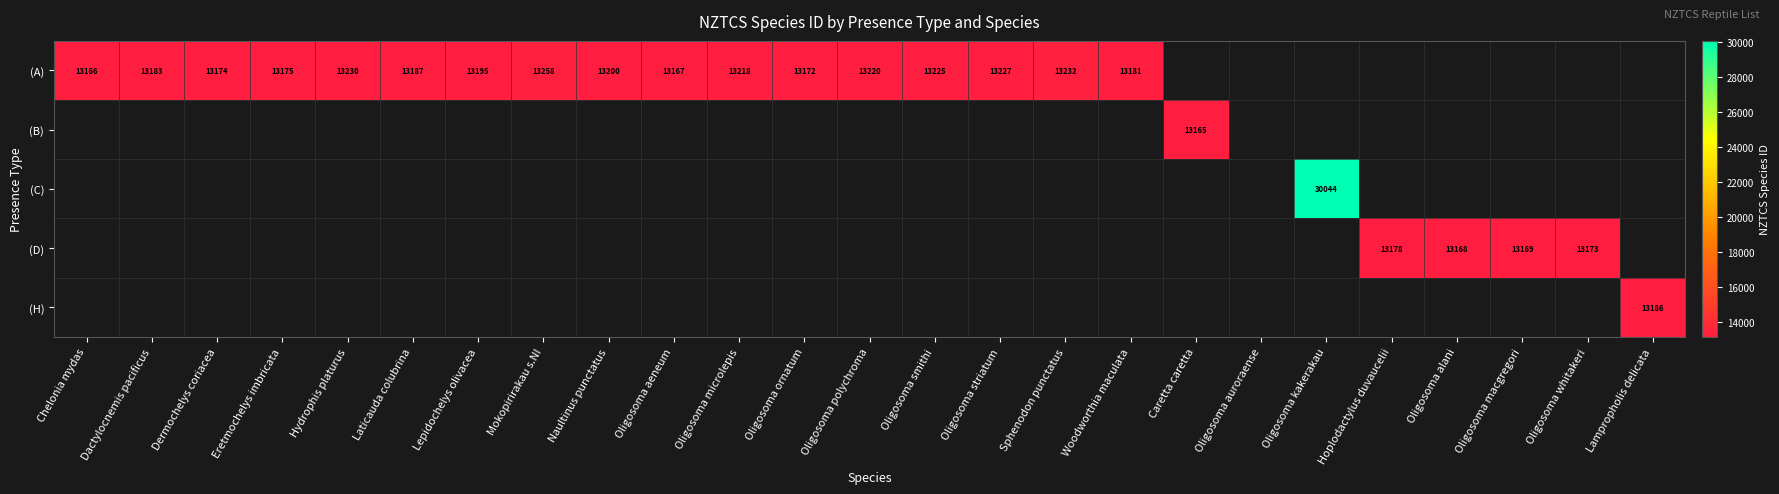

Is it true that (A) equals 13187 at Laticauda colubrina?

True